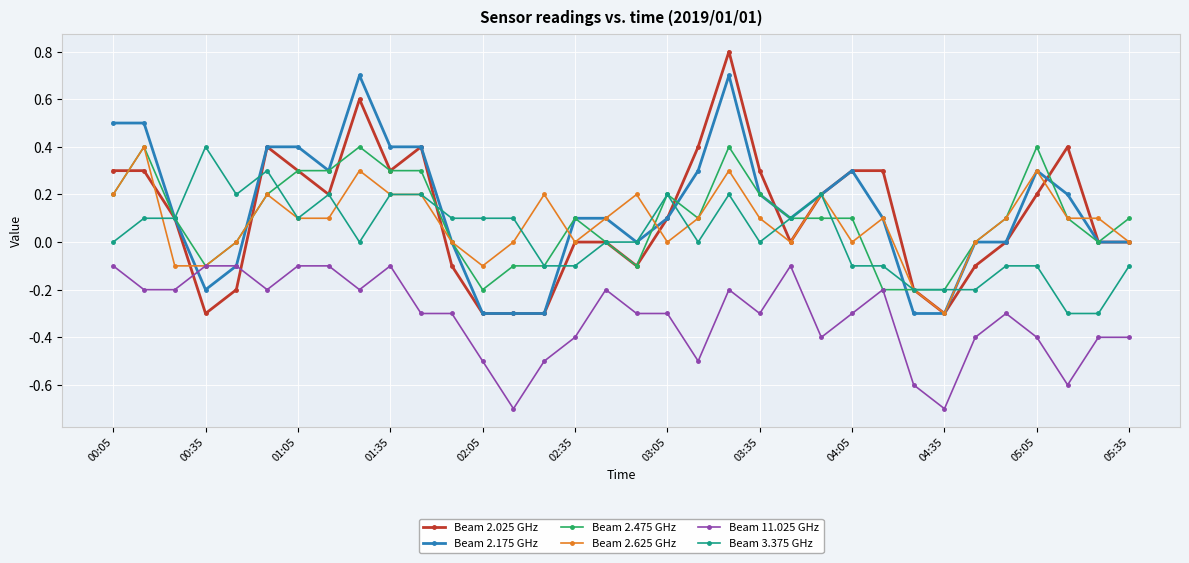

True or false: Beam 2.175 GHz has more than 2 interior local peaks.

True